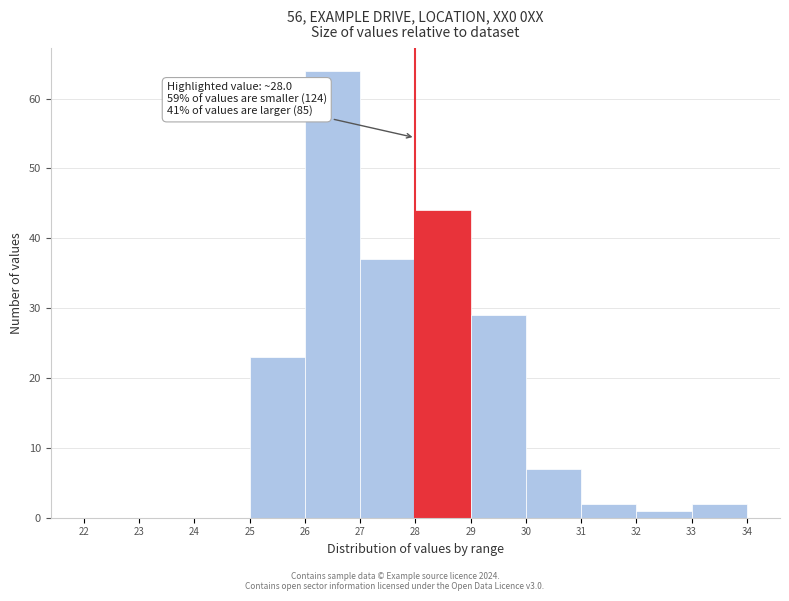

Over which range of the x-axis is the bar tallest?

26 to 27